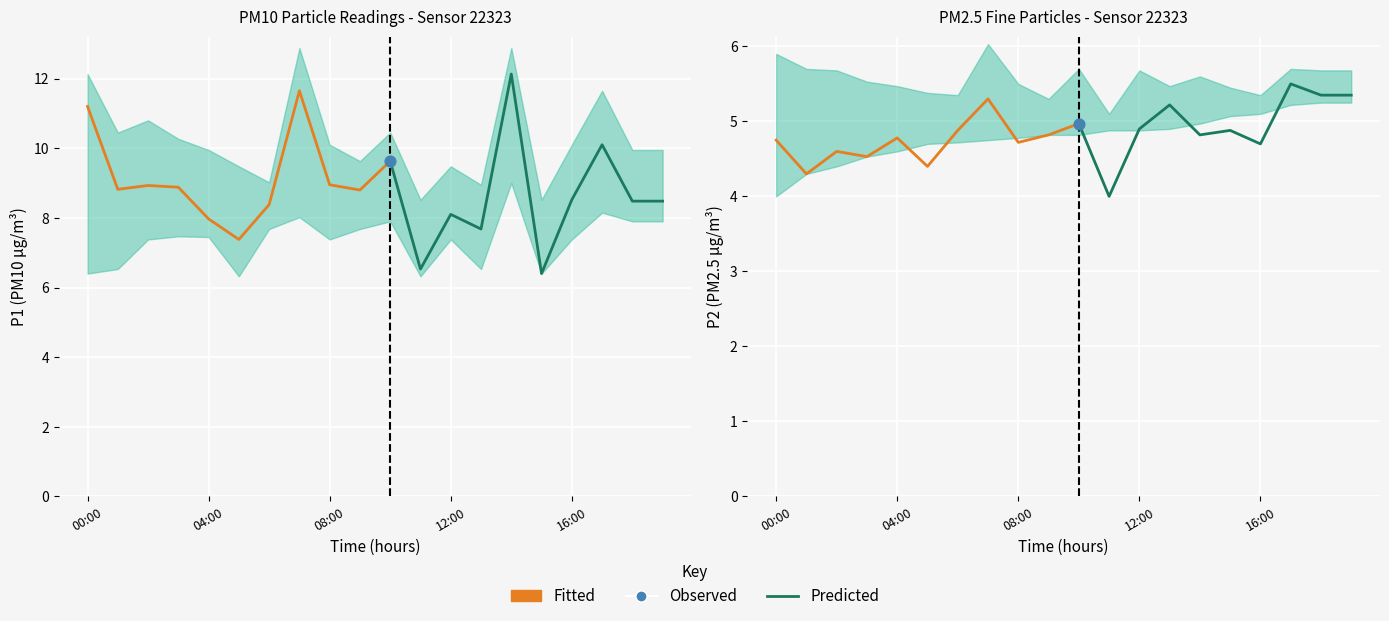

At which category is the sum across all series the highest?

14:00